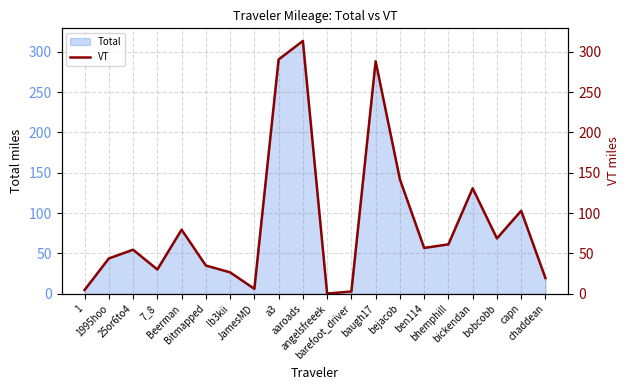

What is the maximum value shown in the chart?

313.3